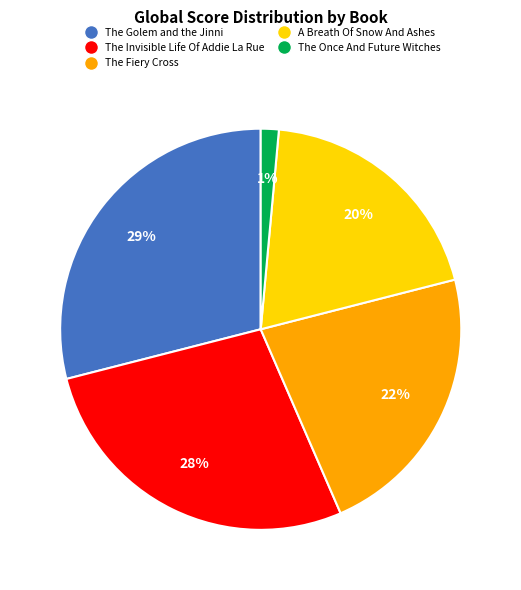

Approximately how many times larger is the value at A Breath Of Snow And Ashes compared to The Fiery Cross?

0.9